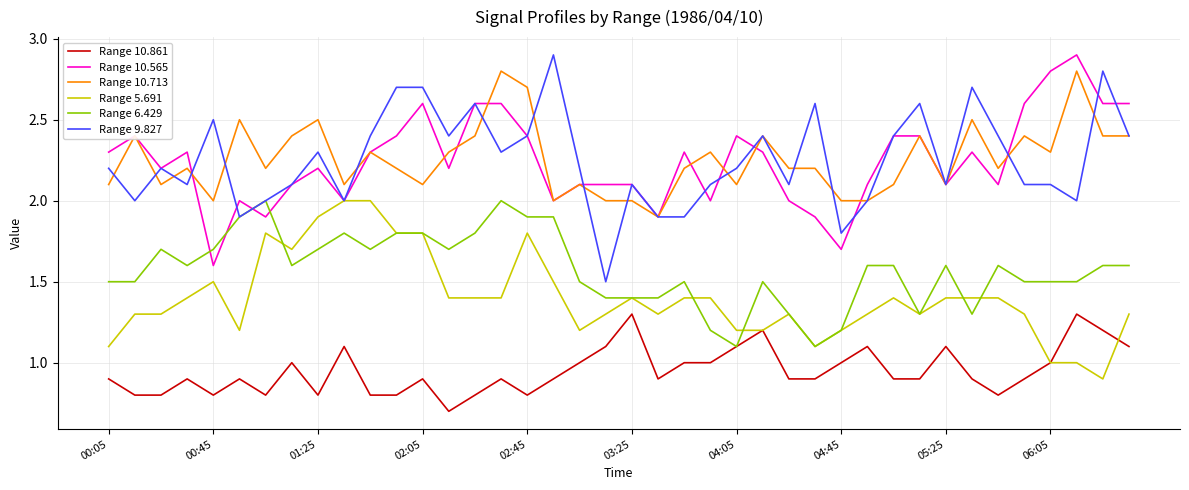

True or false: Range 10.713 has more than 0 interior local peaks.

True